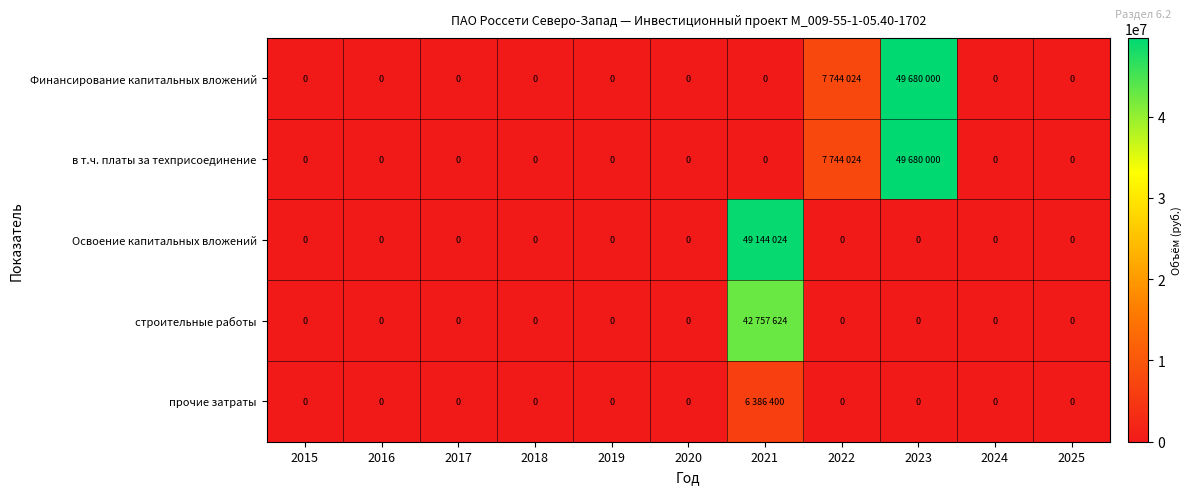

How many positive values does the Финансирование капитальных вложений series have?

2